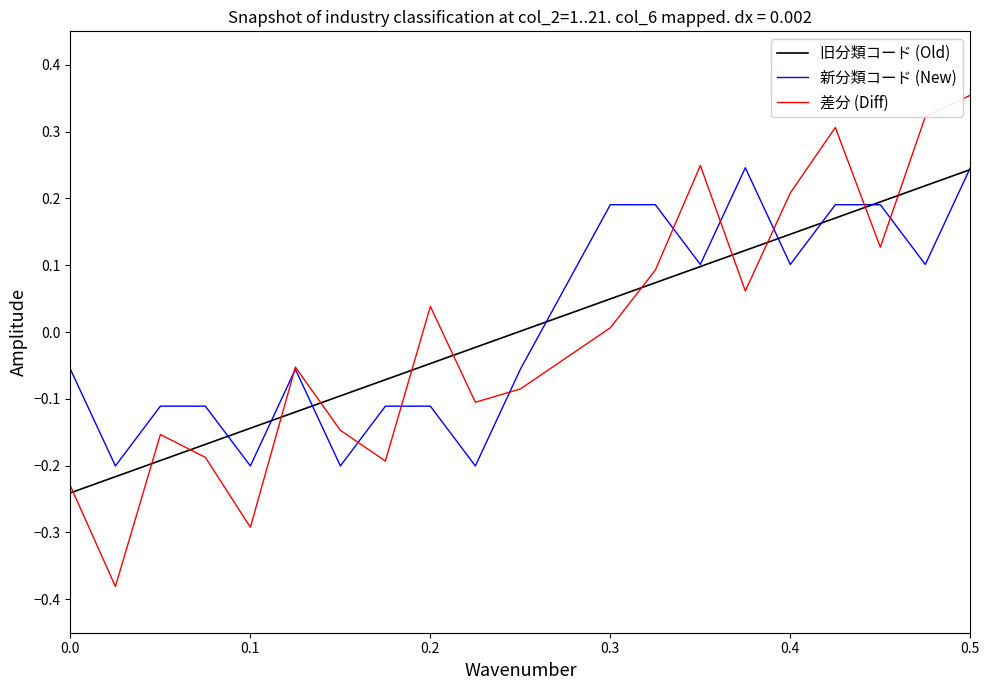

After their last crossing, which series has the higher values: 新分類コード (New) or 差分 (Diff)?

差分 (Diff)